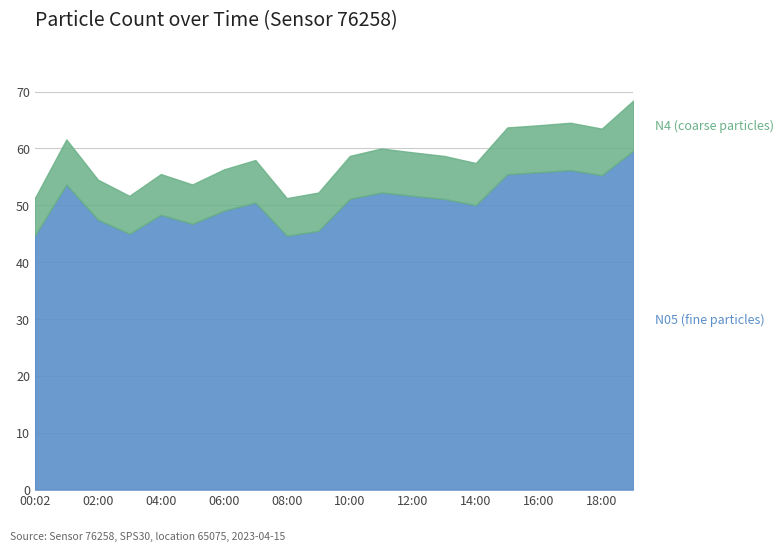

What is the total value across all series at 08:00?

51.3